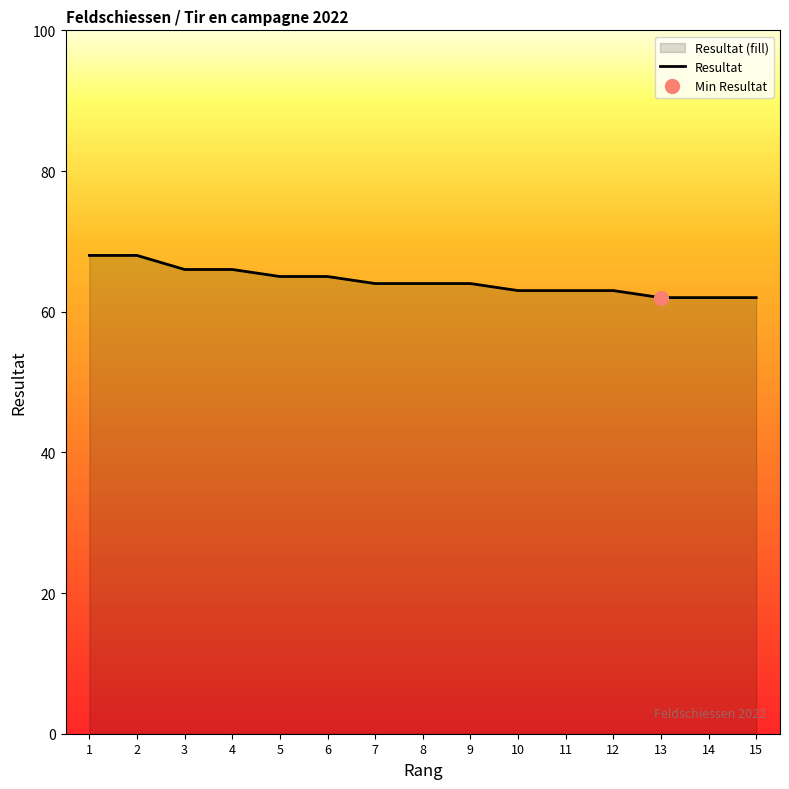

Reading left to right, extract all data points from this chart.

1=68	2=68	3=66	4=66	5=65	6=65	7=64	8=64	9=64	10=63	11=63	12=63	13=62	14=62	15=62